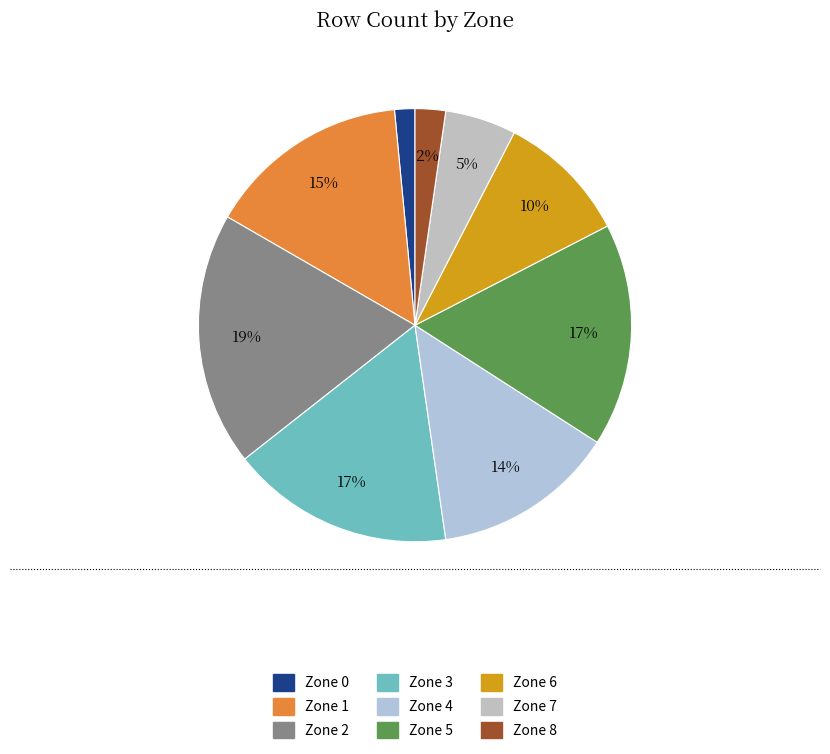

True or false: Zone 4 accounts for 2% of the total.

False